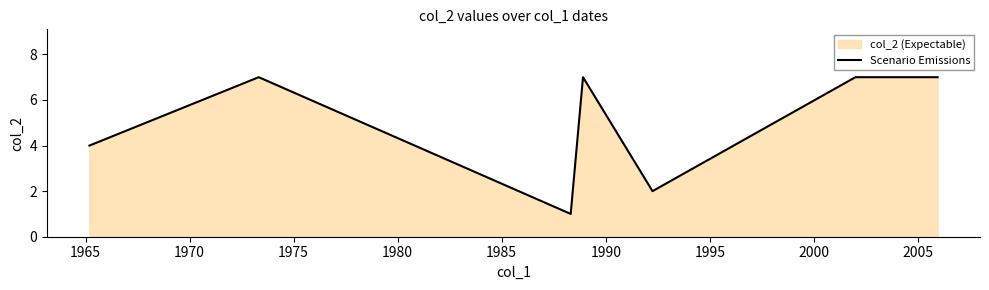

Reading right to left, extract all data points from this chart.

7	7	2	7	1	7	4